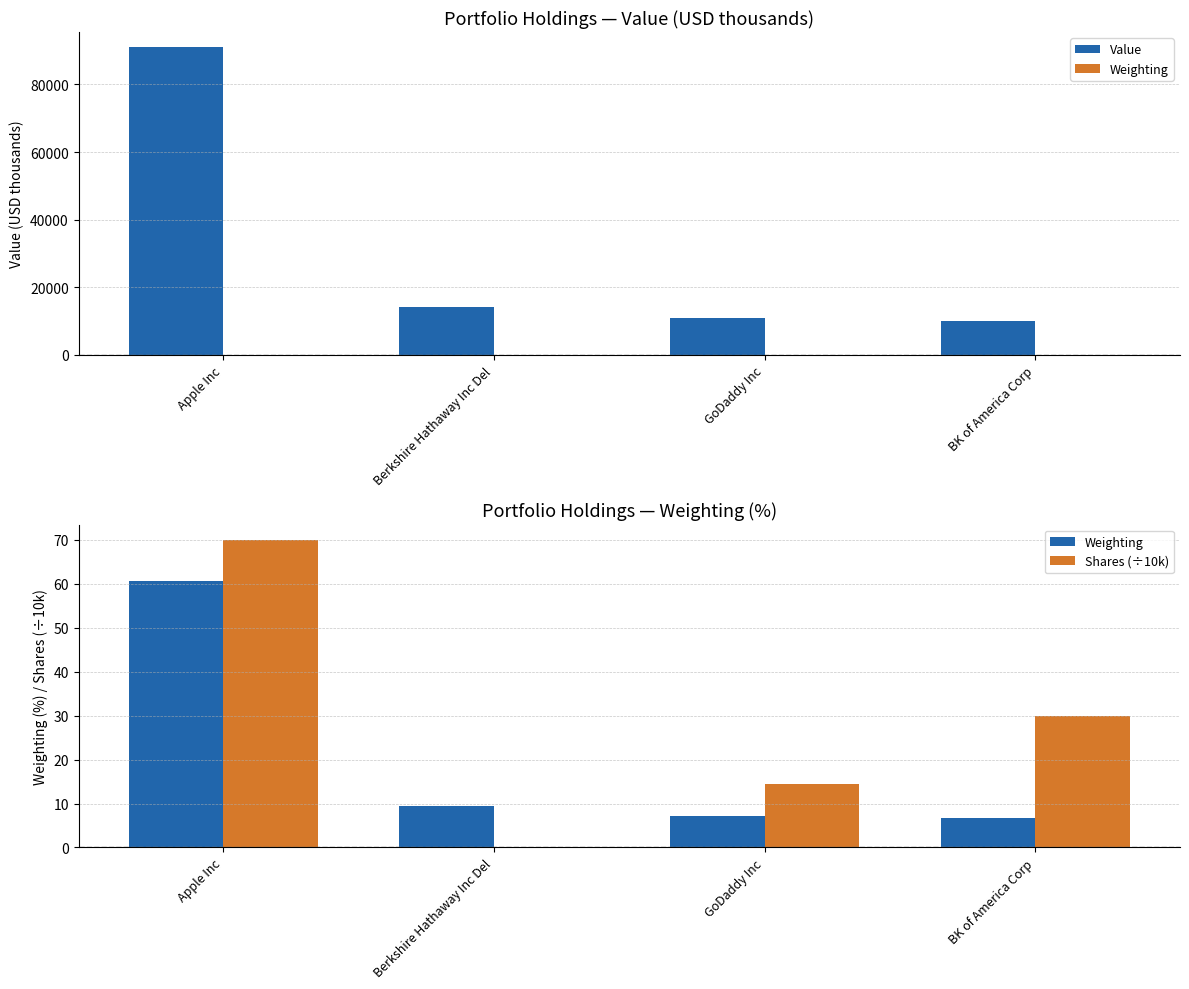

Which label corresponds to the largest value in the chart?

Apple Inc